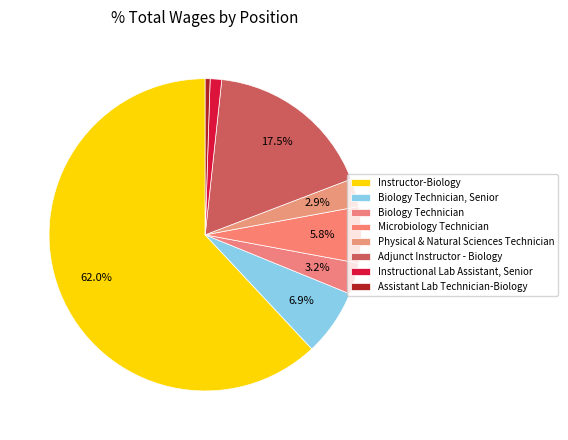

Count the number of slices in the pie.

8